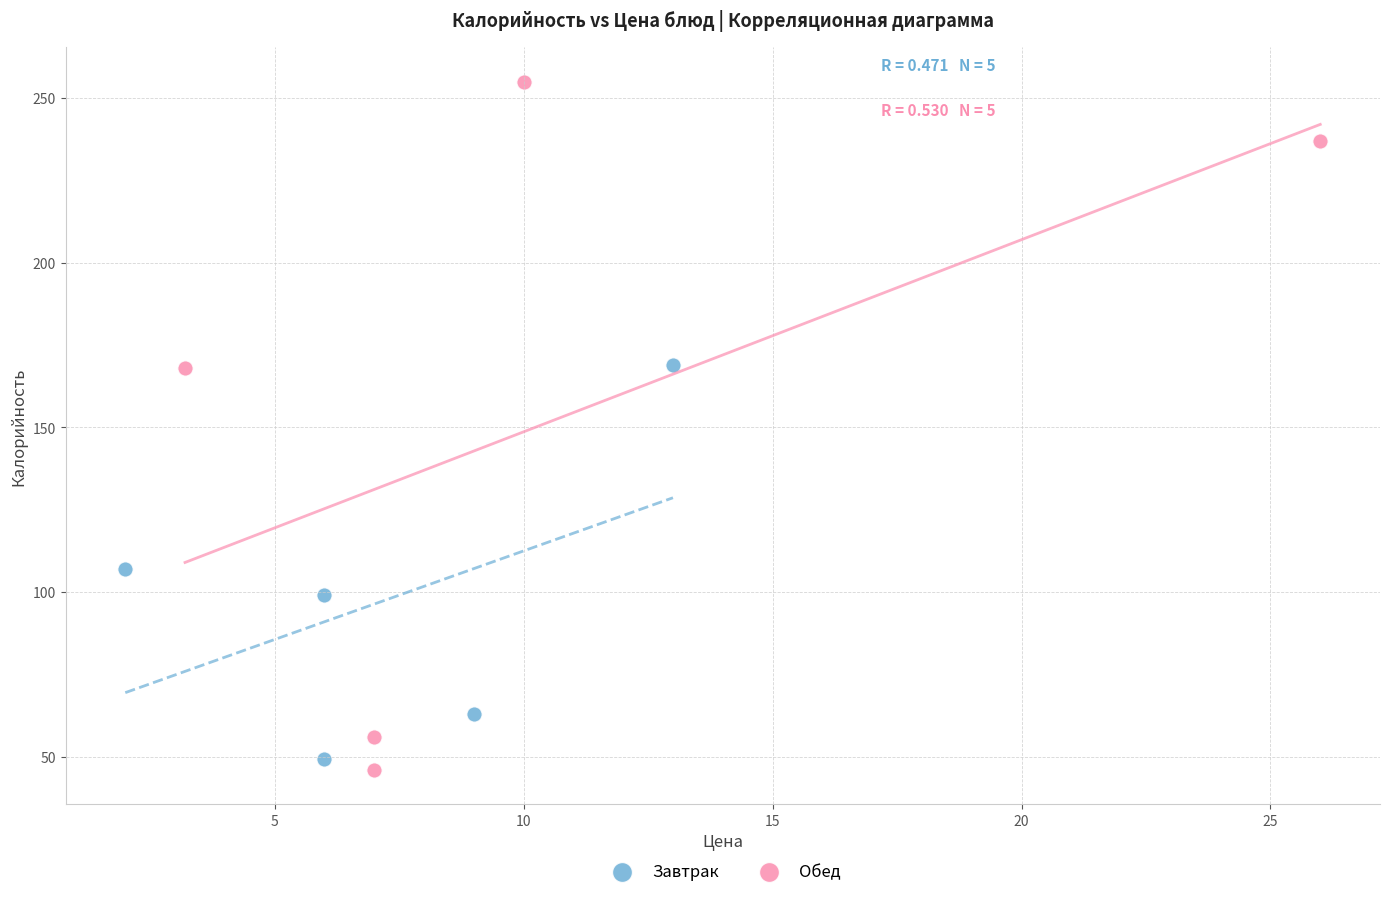

Which series reaches the maximum Y coordinate?

Обед